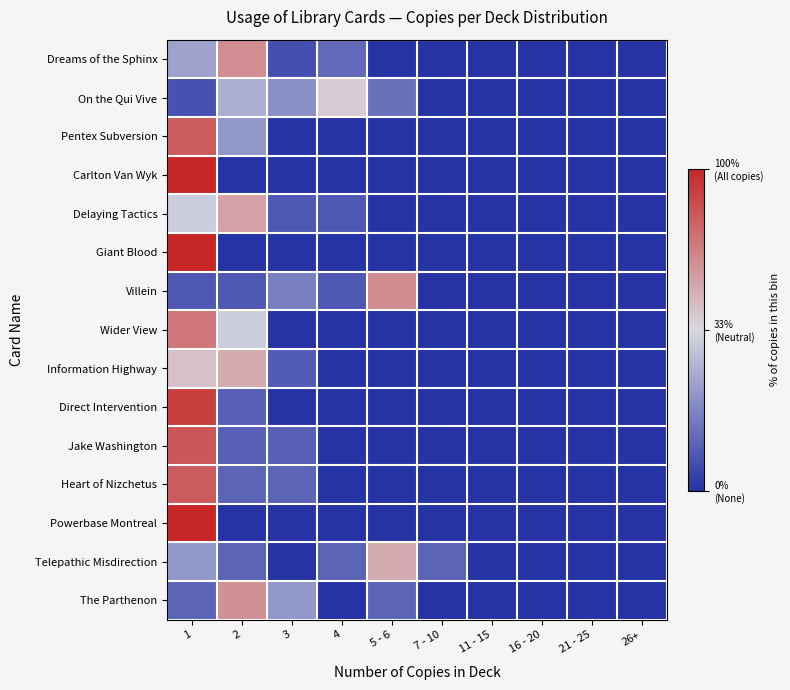

How many categories are shown in the chart?

10